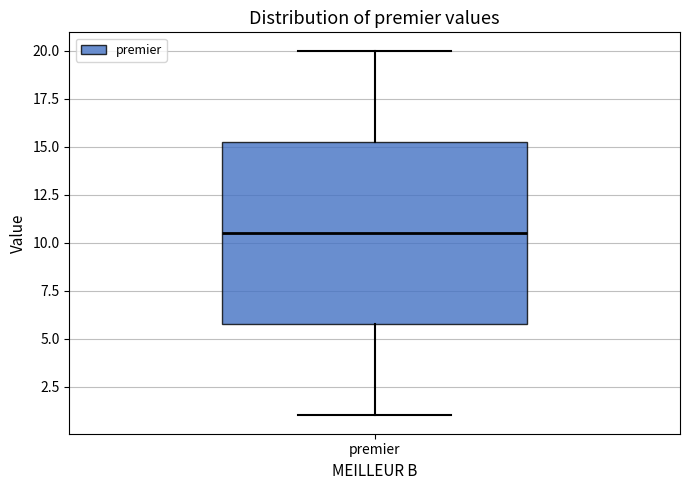

Where does the upper whisker of the box for premier end on the y-axis? The values are not printed on the chart, so give them approximately, as read against the axis.

20.0